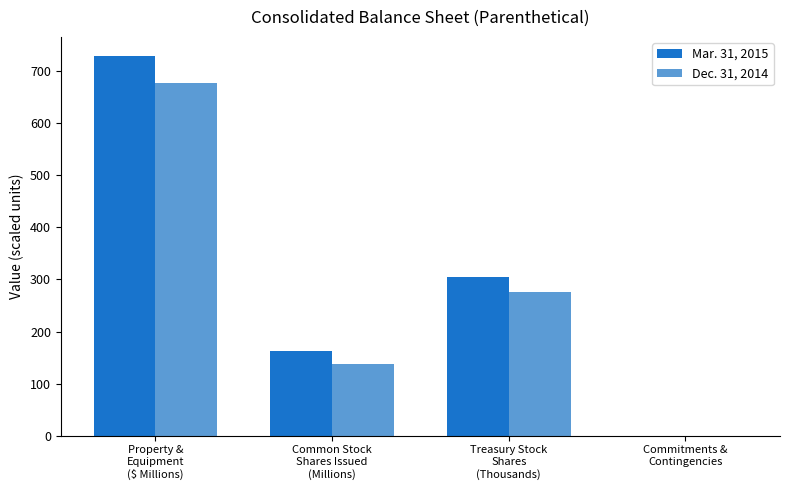

What is the sum of all Mar. 31, 2015 values?

1196.9